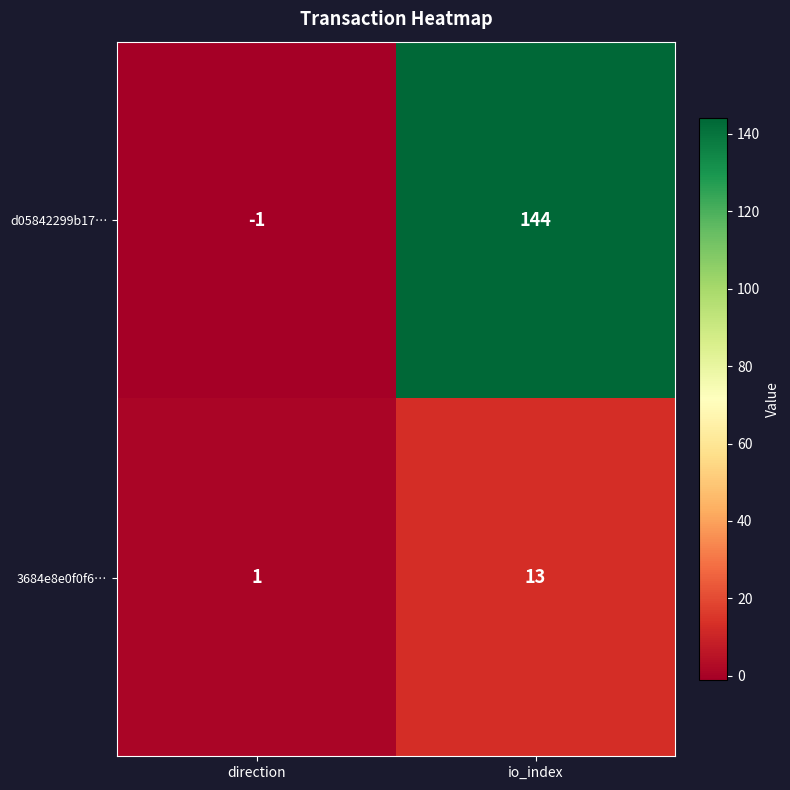

What is the sum of all 3684e8e0f0f6… values?

14